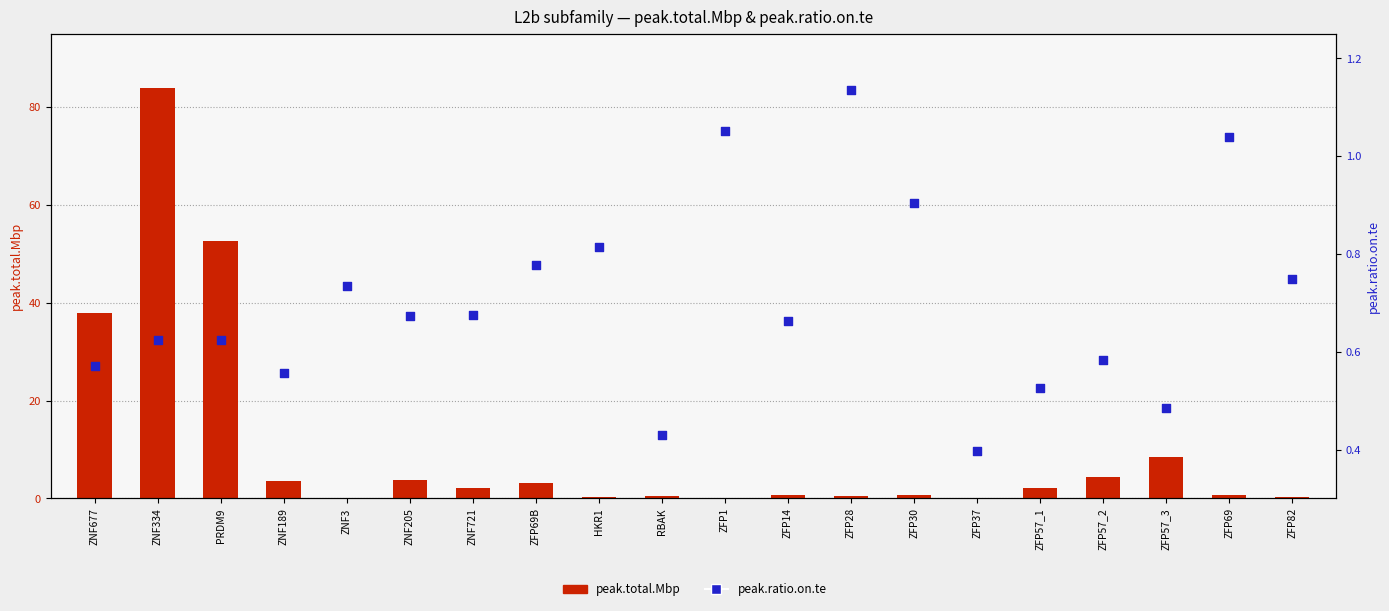

Is the value of peak.ratio.on.te at ZFP57_2 greater than the value of peak.total.Mbp at ZFP57_3?

No